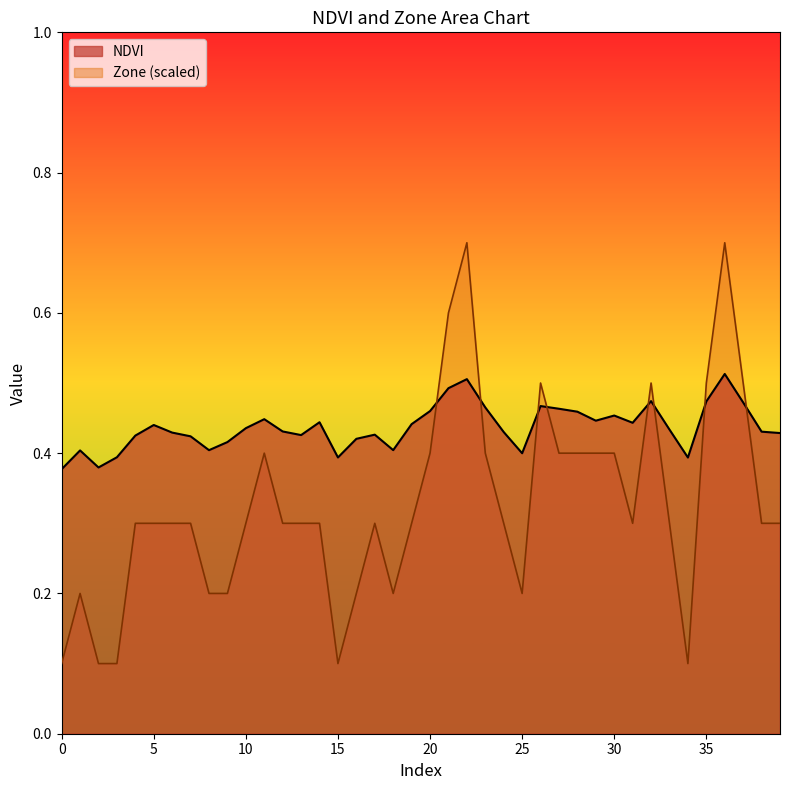

At which category is the sum across all series the highest?

36